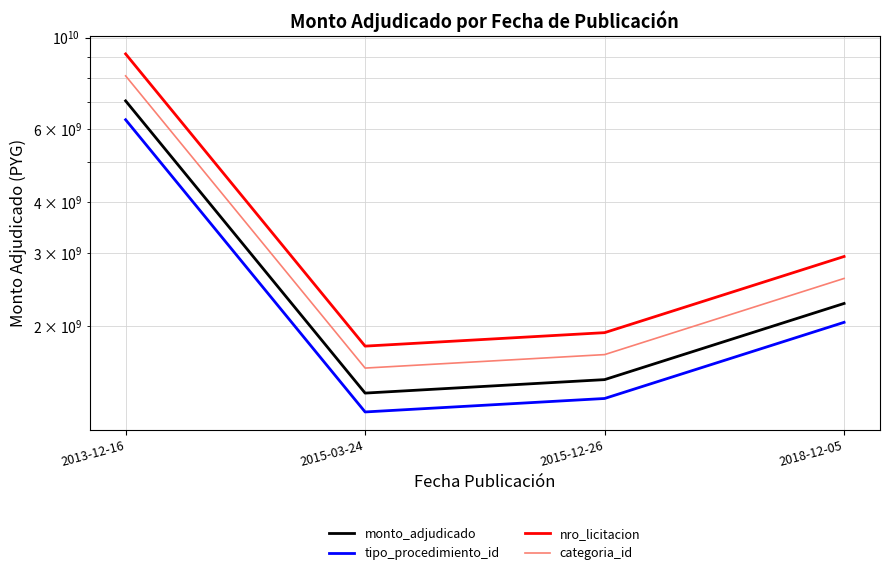

What is the label of the 4th point from the left?

2018-12-05